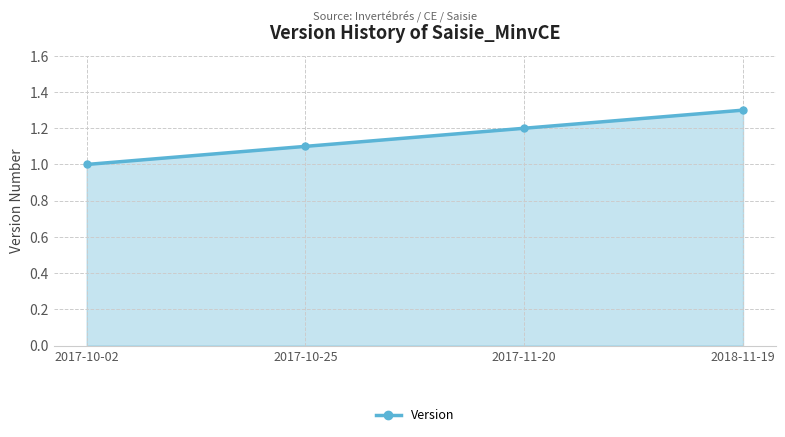

Rank the categories by value from highest to lowest.

2018-11-19, 2017-11-20, 2017-10-25, 2017-10-02